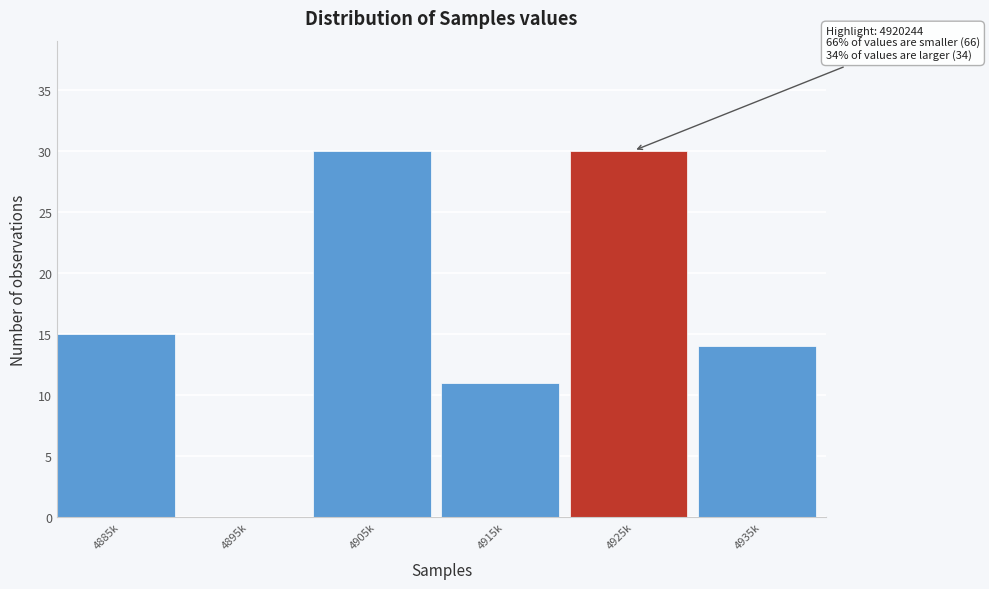

Reading right to left, list all the values displayed in this chart.

4935k=14	4925k=30	4915k=11	4905k=30	4895k=0	4885k=15